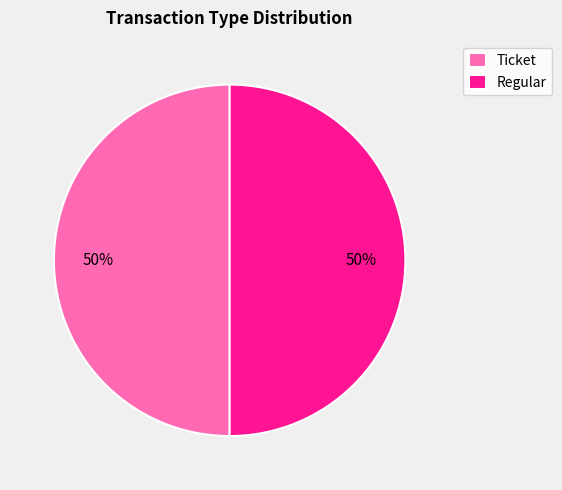

To the nearest percent, what is the average slice percentage?

50%